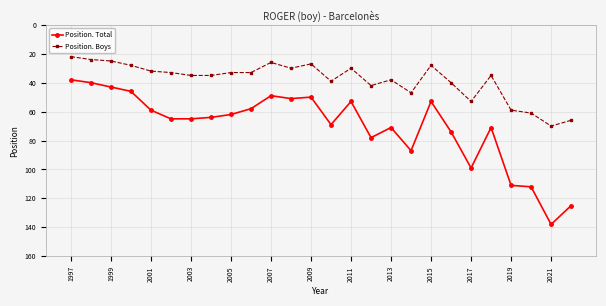

Reading left to right, what are all the values shown in this chart?

Position. Total: 38	40	43	46	59	65	65	64	62	58	49	51	50	69	53	78	71	87	53	74	99	71	111	112	138	125
Position. Boys: 22	24	25	28	32	33	35	35	33	33	26	30	27	39	30	42	38	47	28	40	53	35	59	61	70	66